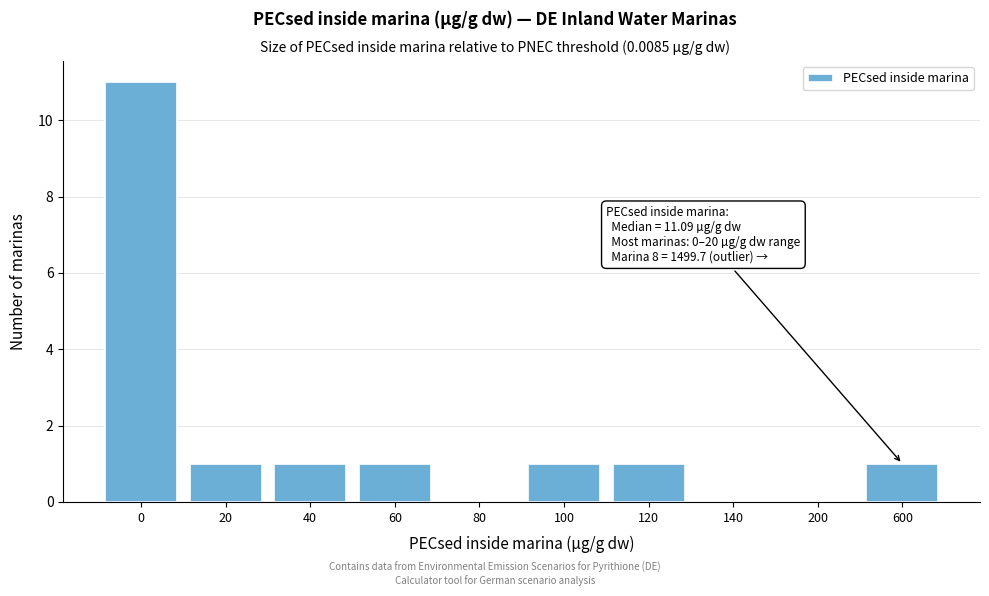

Reading left to right, transcribe all the data shown in this chart.

0=11	20=1	40=1	60=1	80=0	100=1	120=1	140=0	200=0	600=1